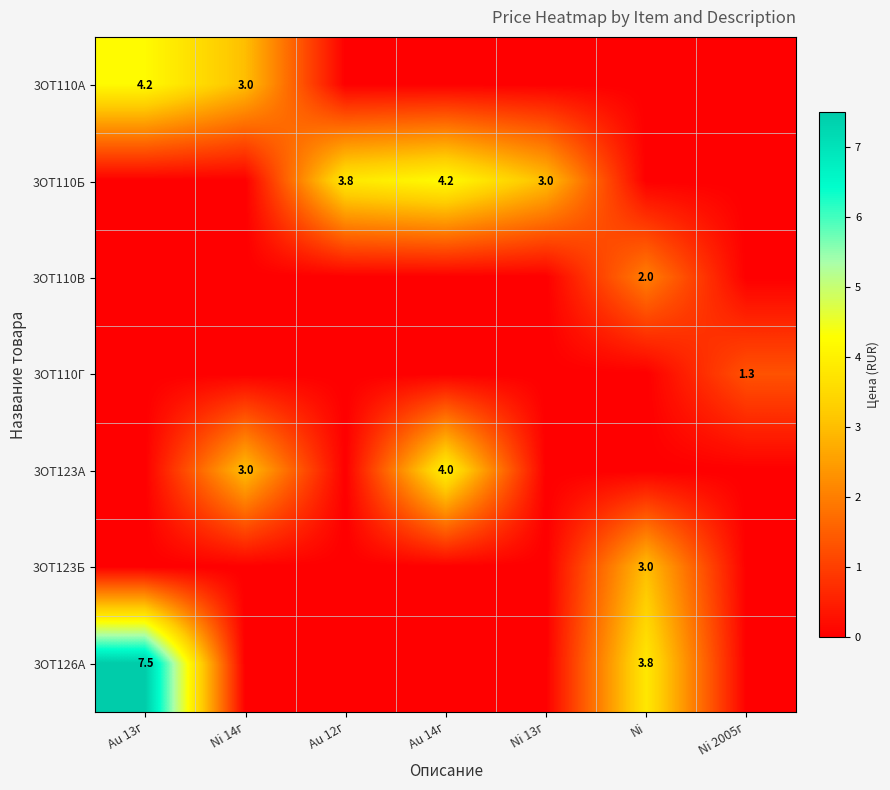

What is the sum of the 3ОТ110А values at Ni 14г and Au 13г?

7.2